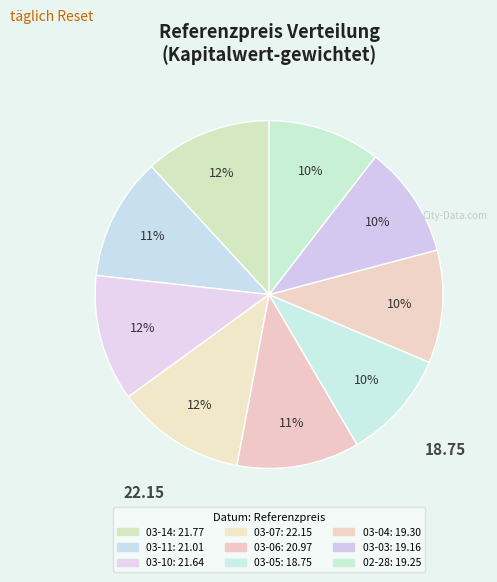

Rank the categories by value from lowest to highest.

2025-03-05, 2025-03-03, 2025-02-28, 2025-03-04, 2025-03-06, 2025-03-11, 2025-03-10, 2025-03-14, 2025-03-07